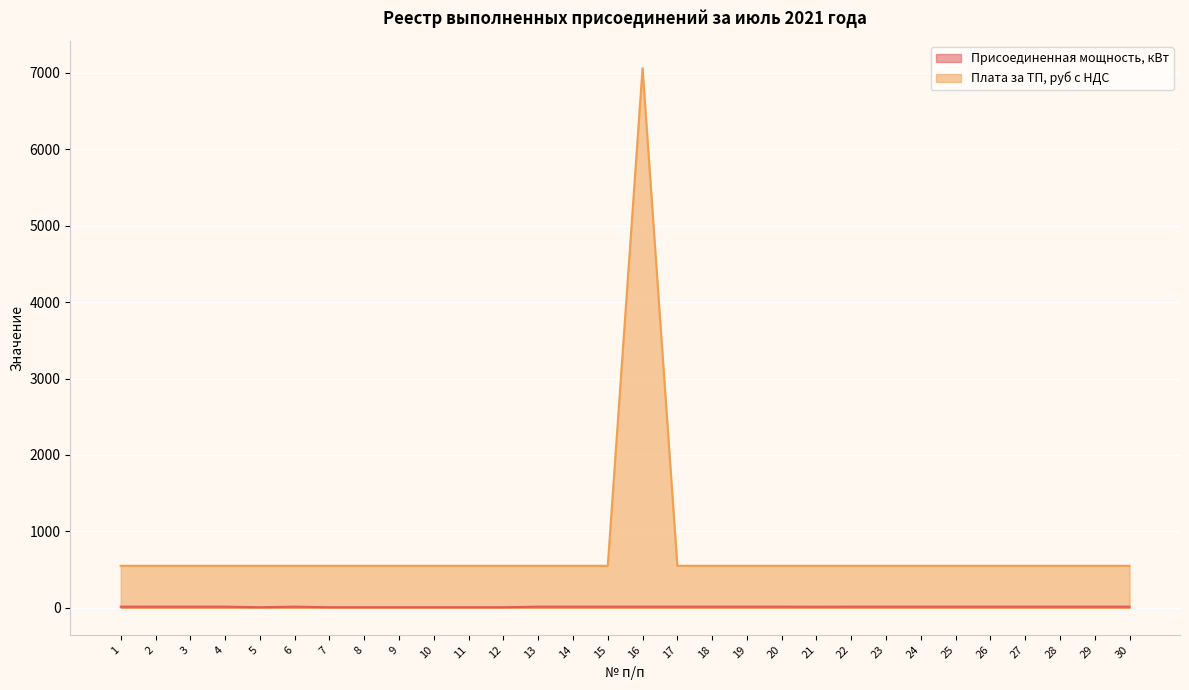

What is the lowest value of the Плата за ТП, руб с НДС series?

550.0